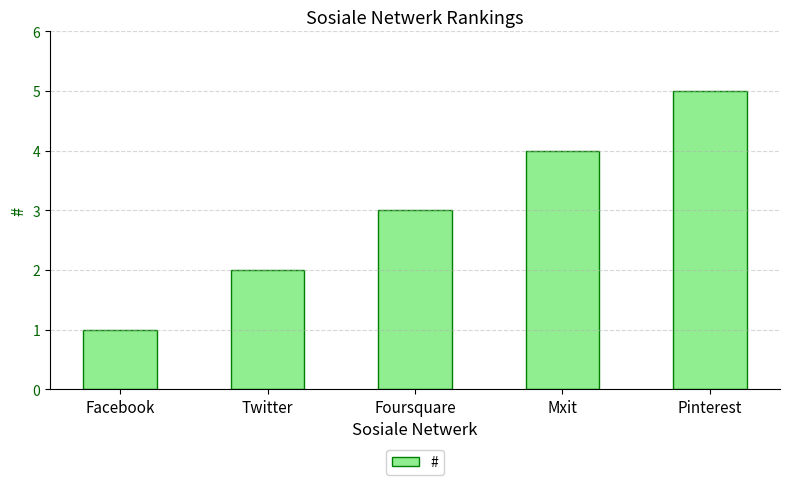

How many data points are less than 3?

2